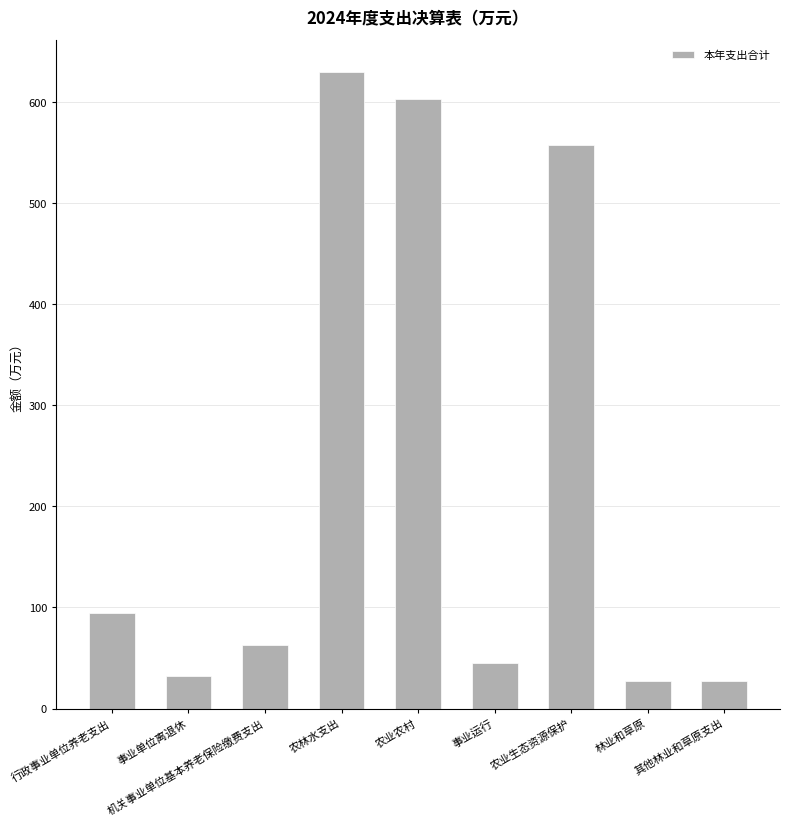

What is the difference between the values at 农业农村 and 其他林业和草原支出?

575.0